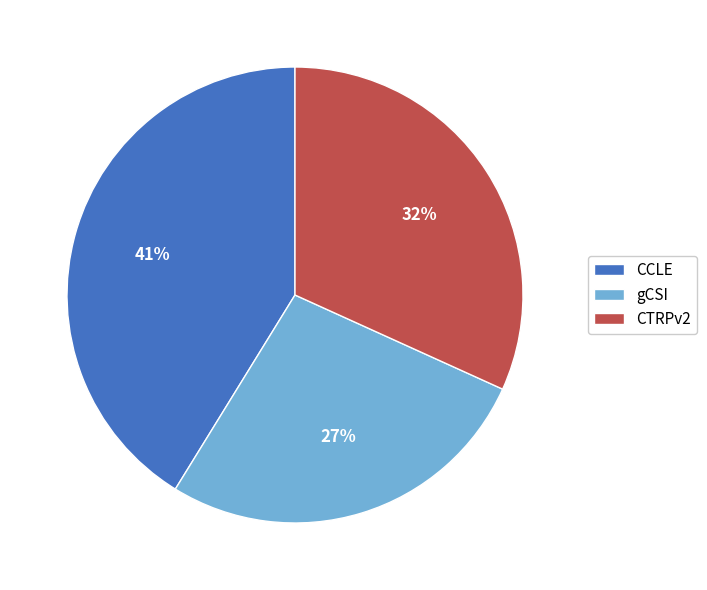

The CCLE slice represents 41% of the pie. True or false?

True